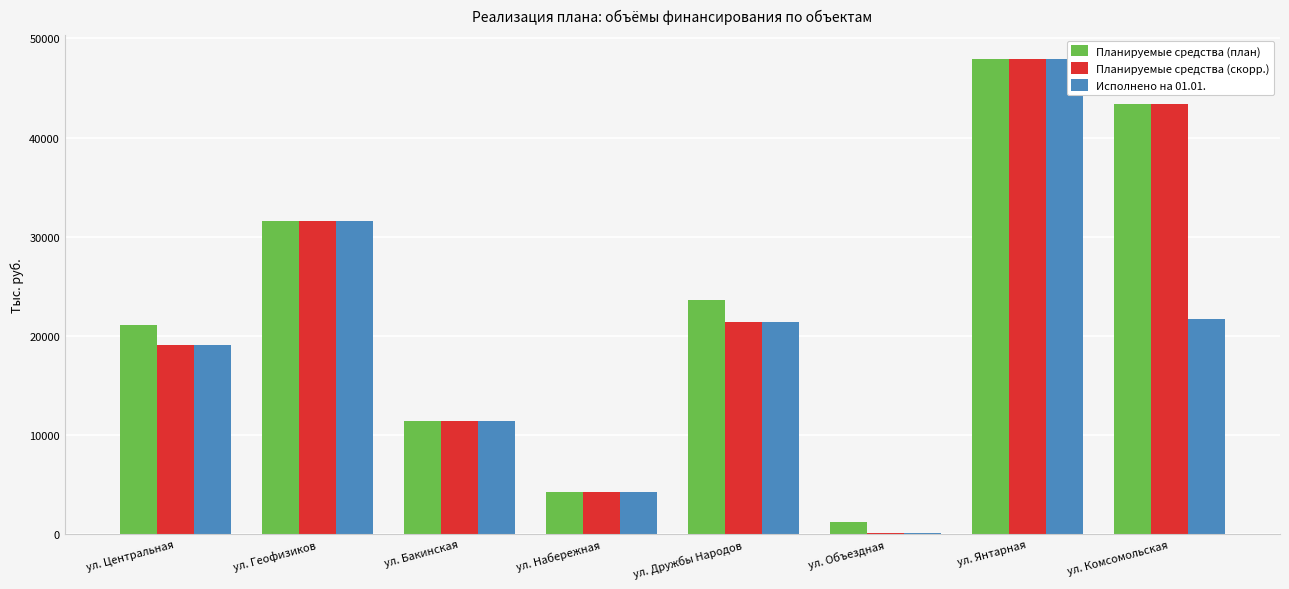

The value of Планируемые средства (план) at ул. Янтарная is 71223.4. True or false?

False